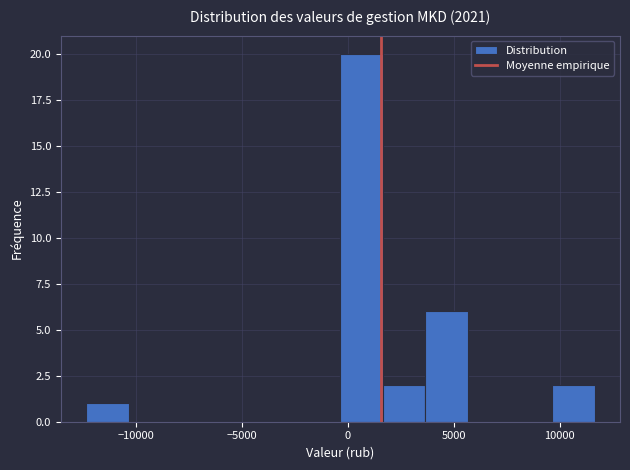

Around what value on the x-axis is the tallest bar? Give the approximate position of its centre, as read against the axis.

500